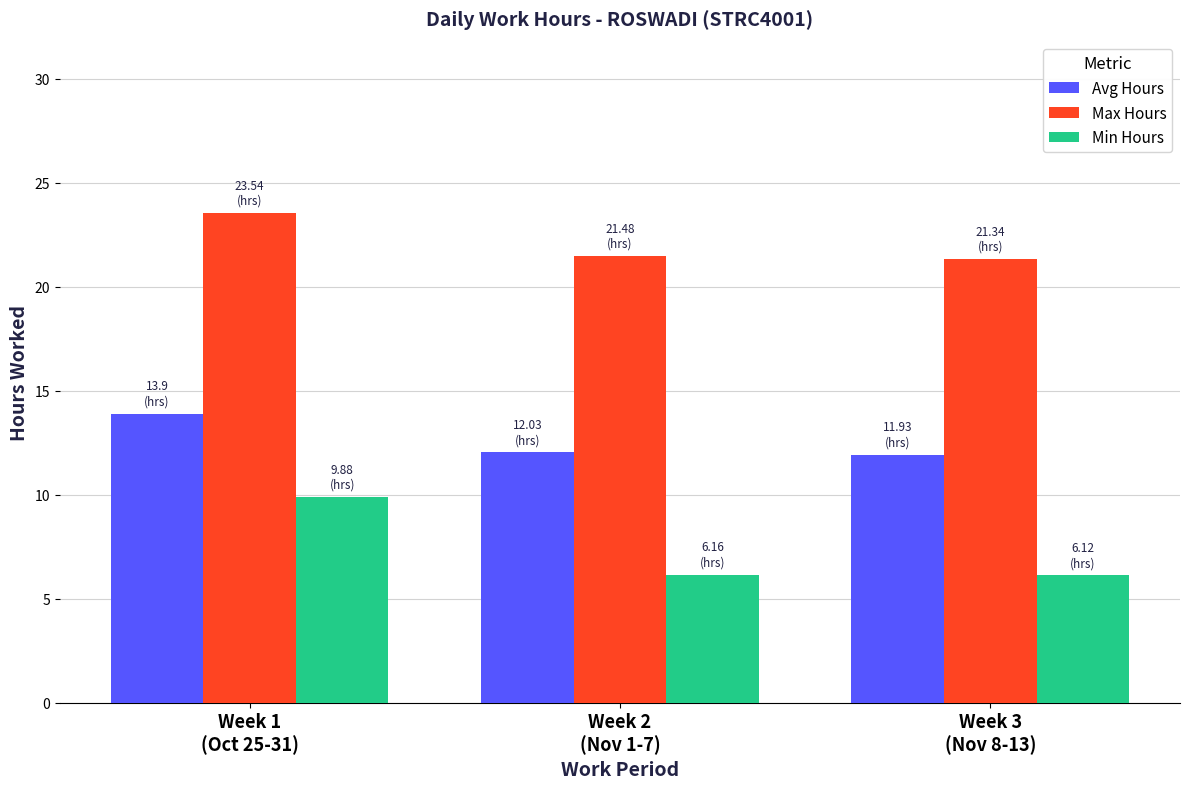

At how many categories does at least one series exceed 9?

3